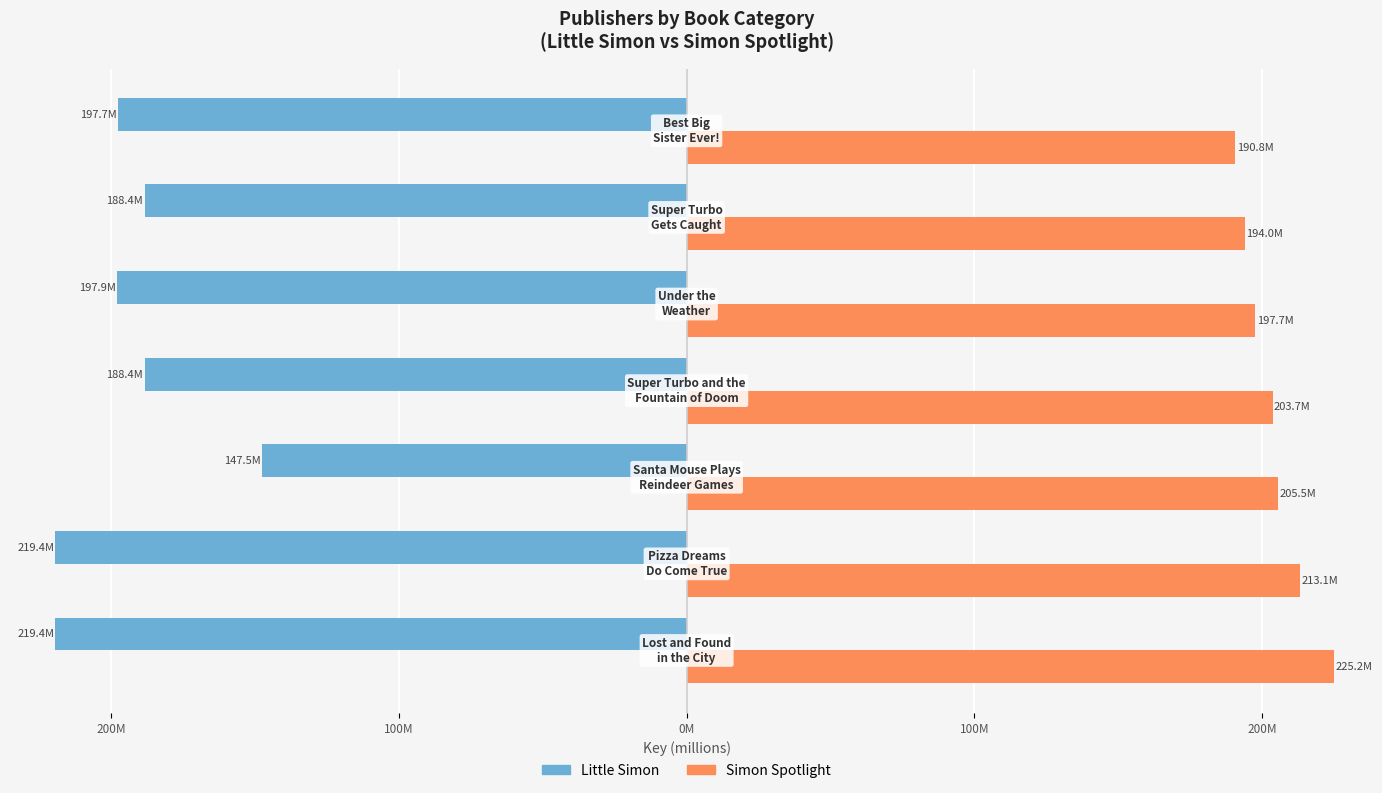

Rank the series by their average value, from highest to lowest.

Simon Spotlight, Little Simon